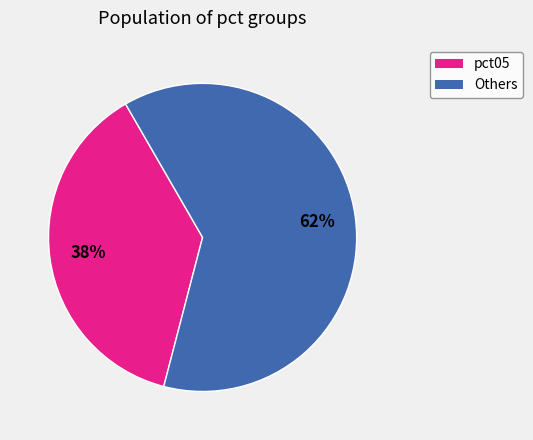

To the nearest percent, what is the average slice percentage?

50%